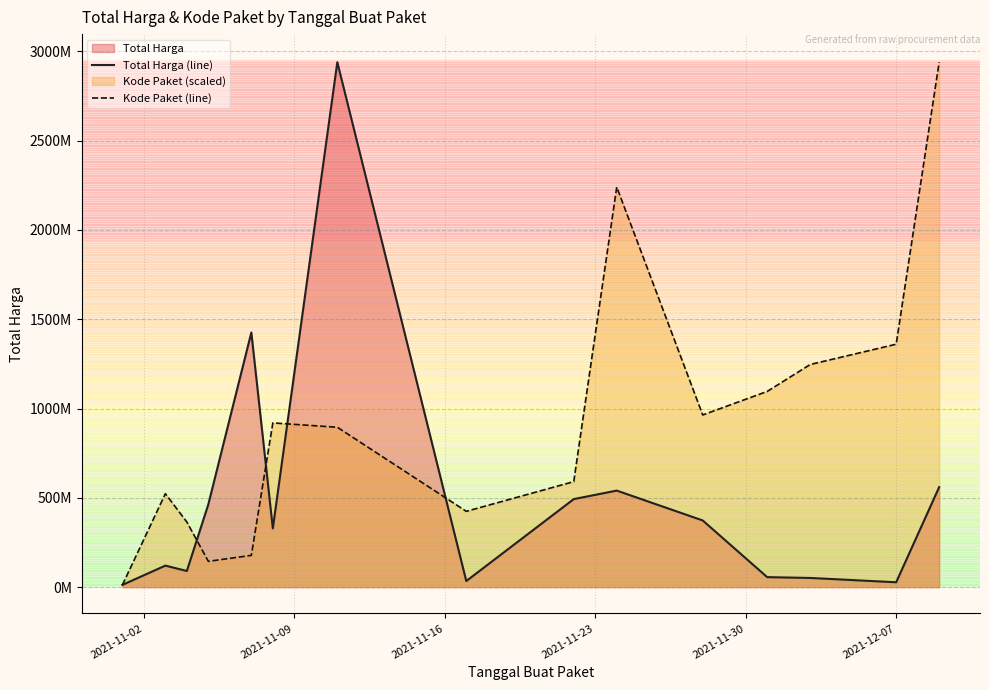

Does the chart display data point markers on the line(s)?

No